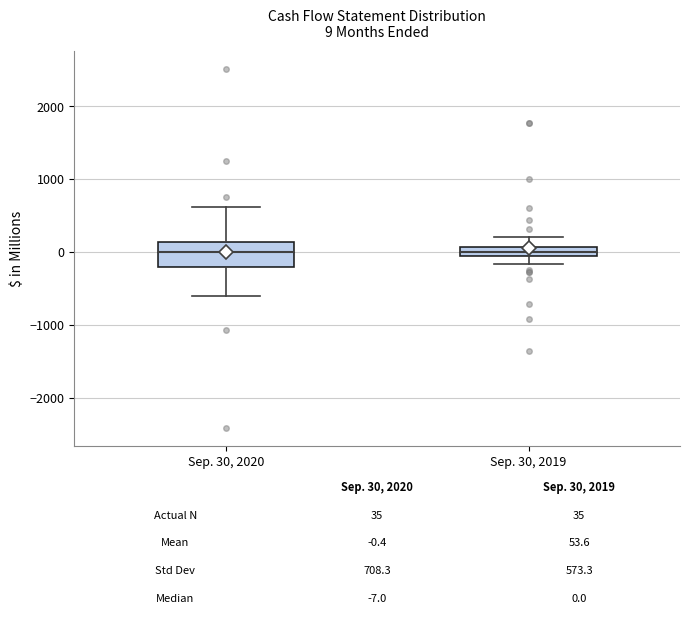

Which box is the tallest, from its lower edge to its upper edge?

Sep. 30, 2020